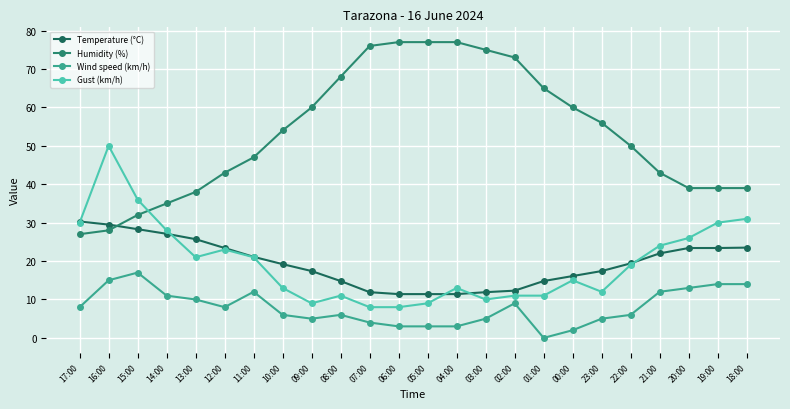

At which label does Gust (km/h) reach its peak?

16:00